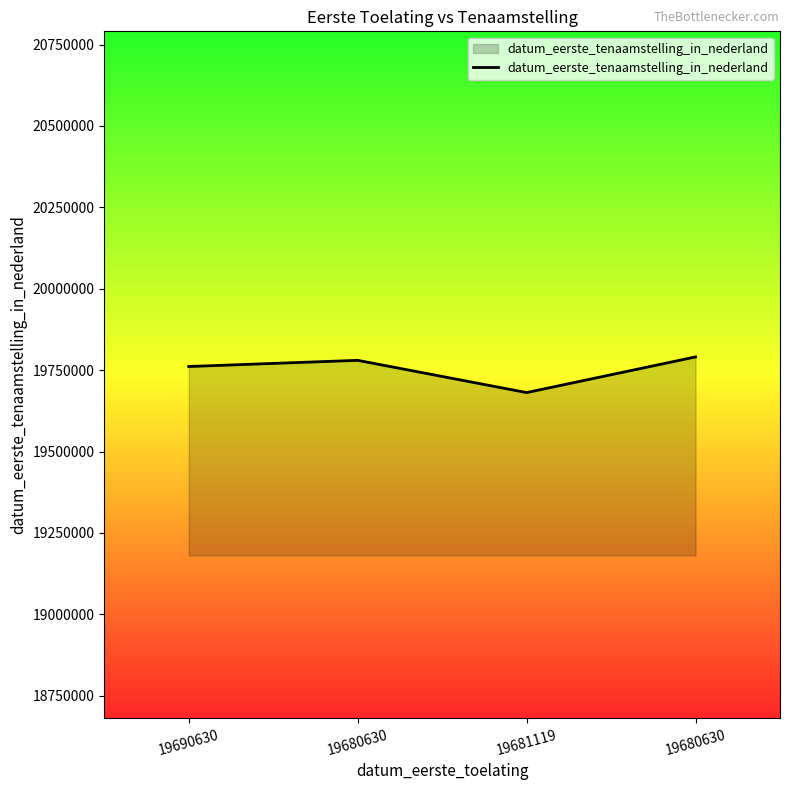

What is the sum of all values?

79013261